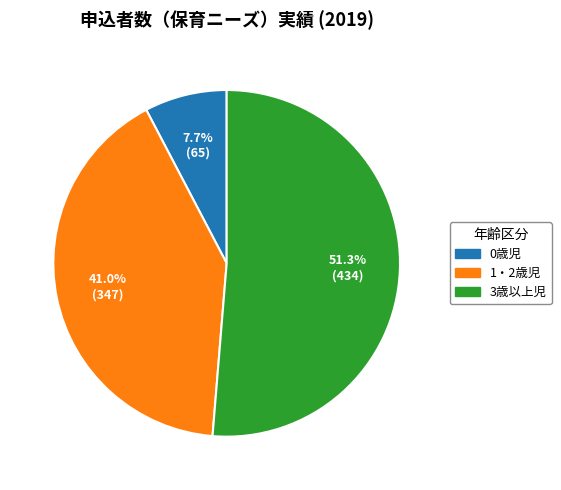

Which slice is the largest?

3歳以上児